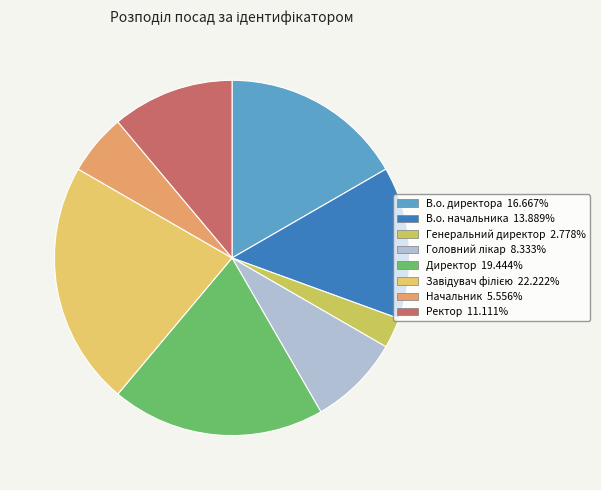

Does Директор represent more than half of the total?

No